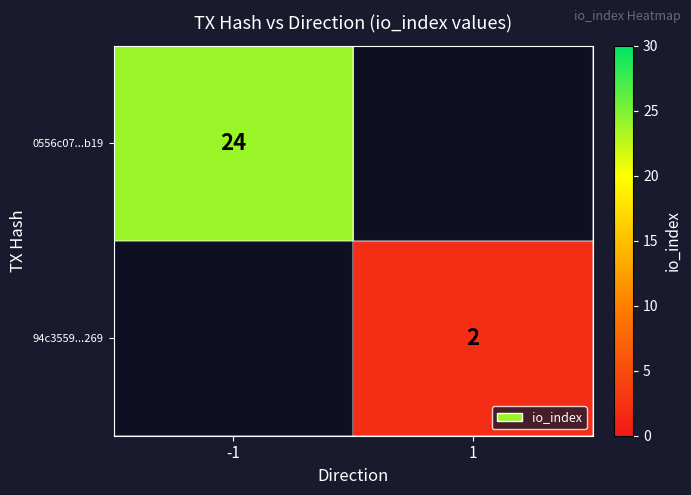

Is it true that 0556c07...b19 equals 36 at -1?

False